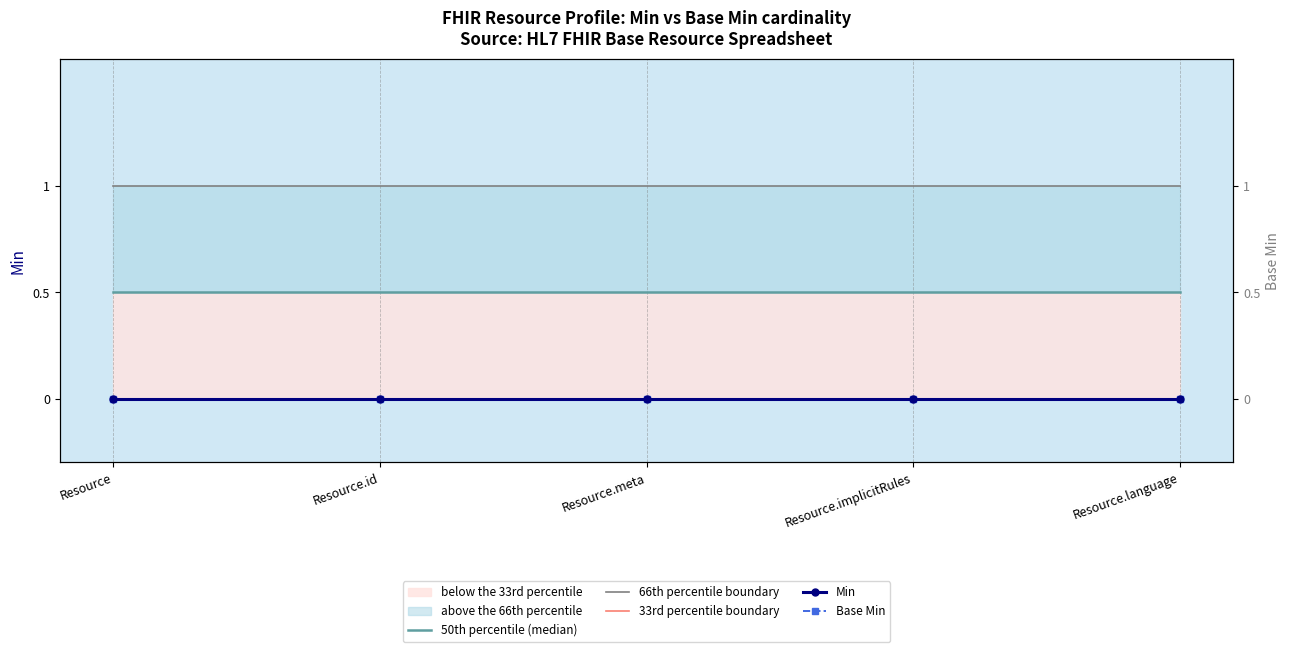

Which label corresponds to the largest value in the chart?

Resource